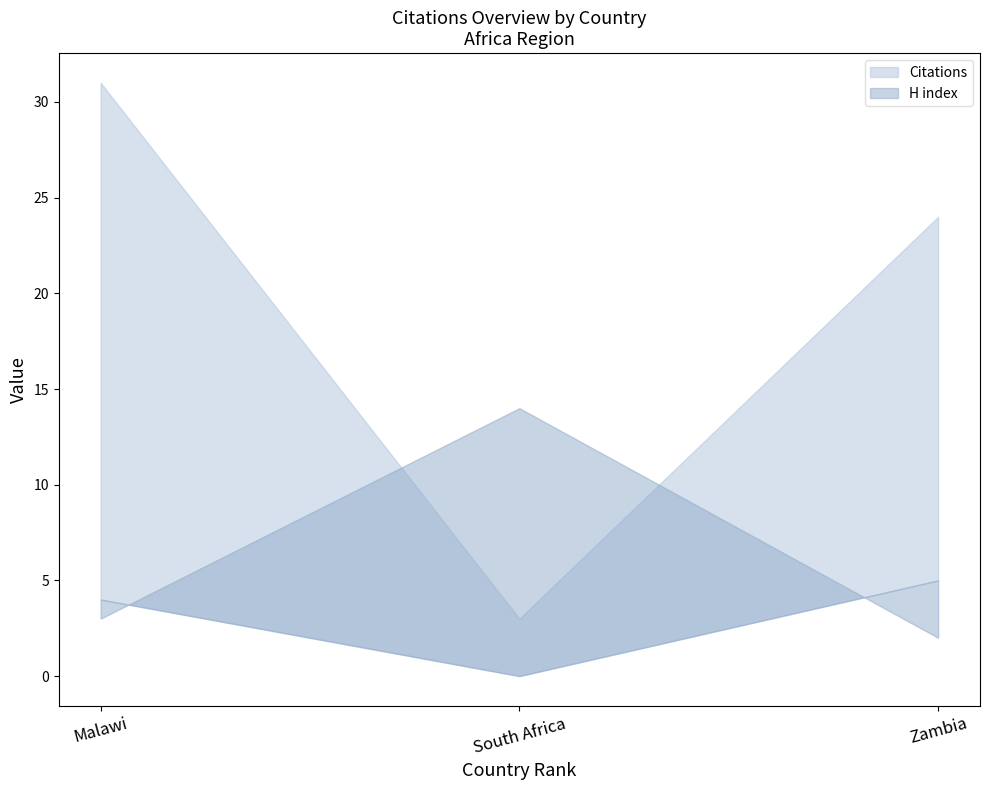

What is the greatest value displayed?

31